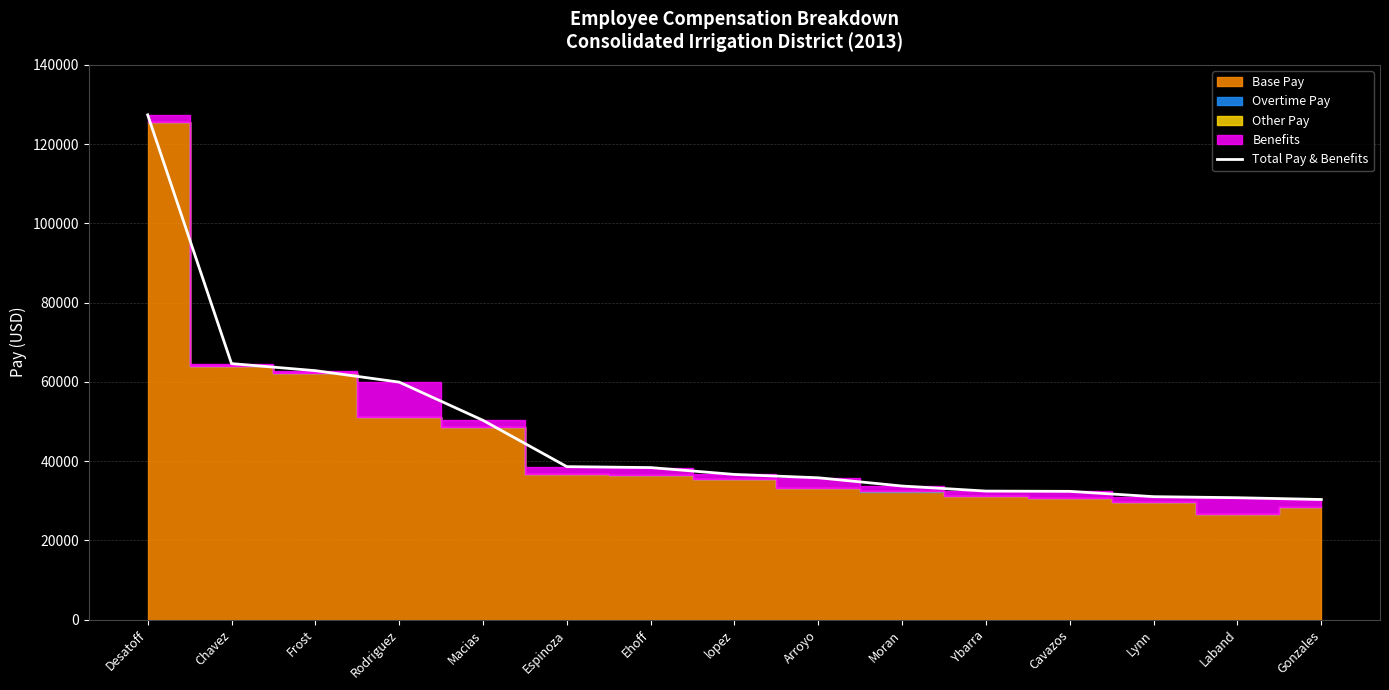

At which label does the data first exceed 36620?

Desatoff